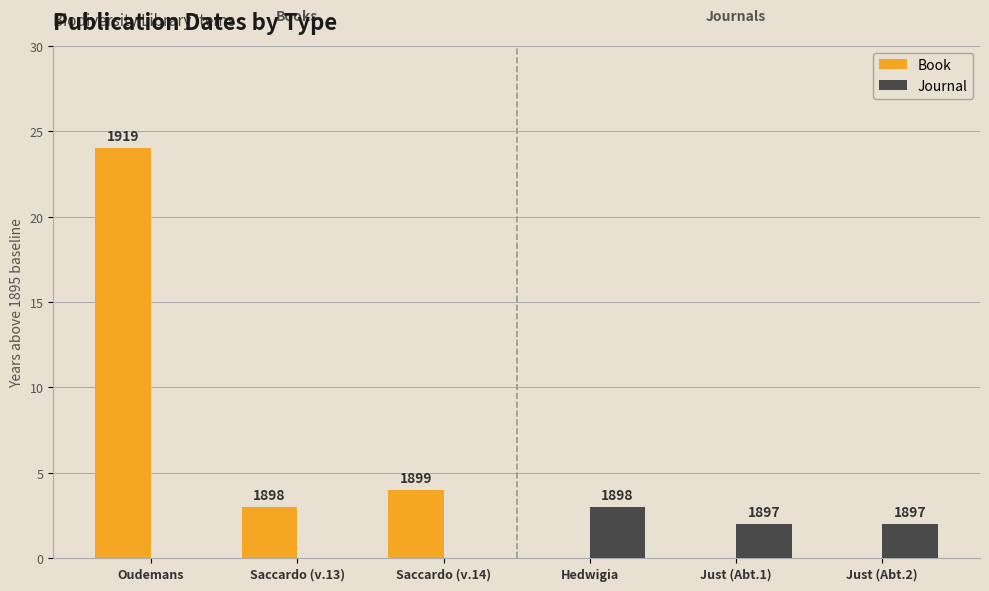

What is the highest value of the Journal series?

3